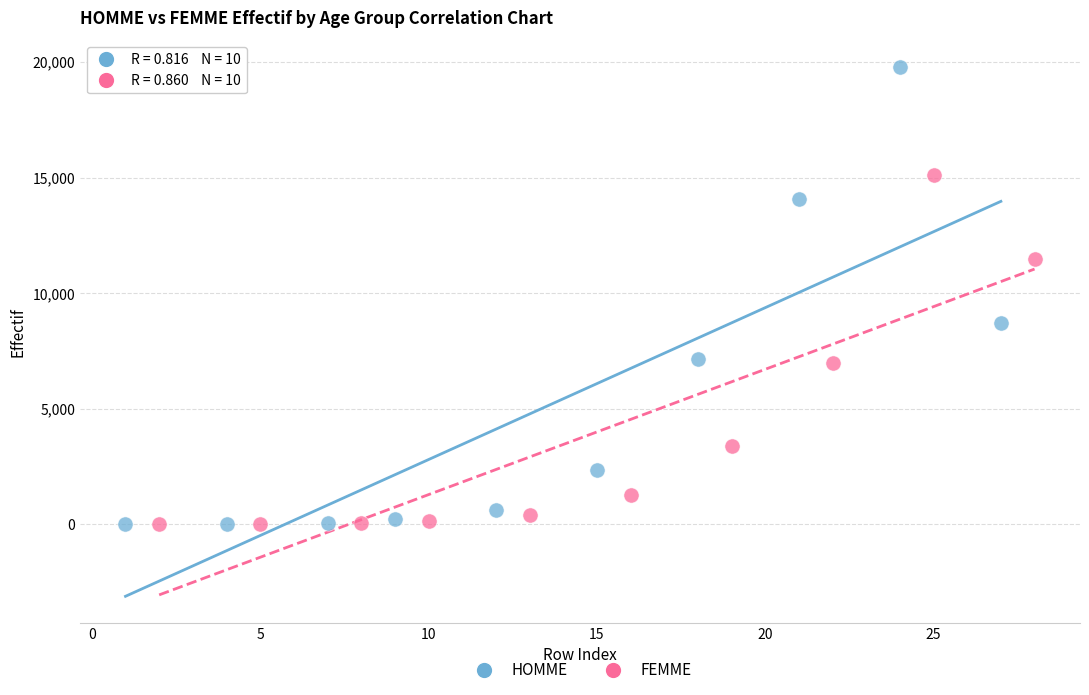

Which series contains the highest Y value?

HOMME